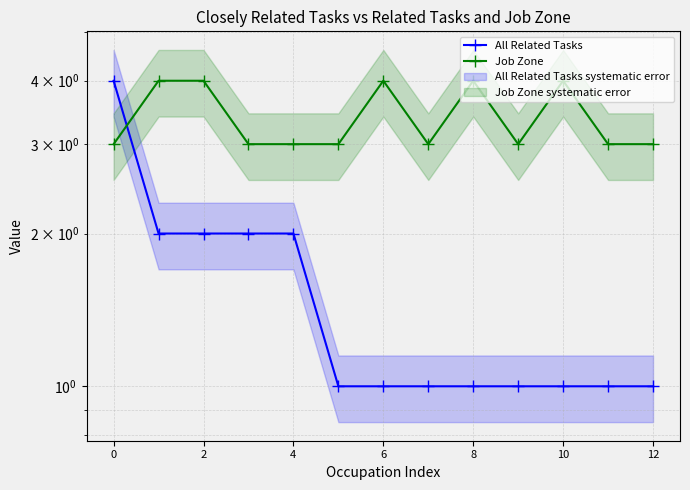

What is the lowest value of the All Related Tasks series?

1